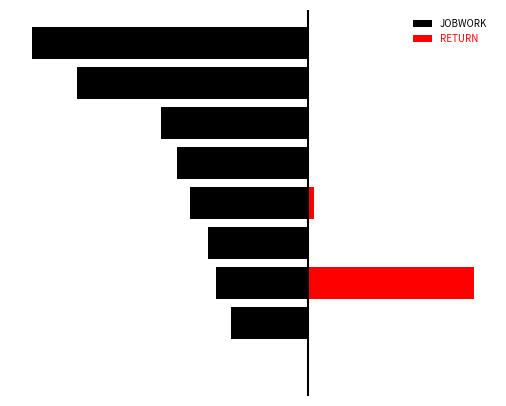

What is the maximum value for JOBWORK?

-3.0